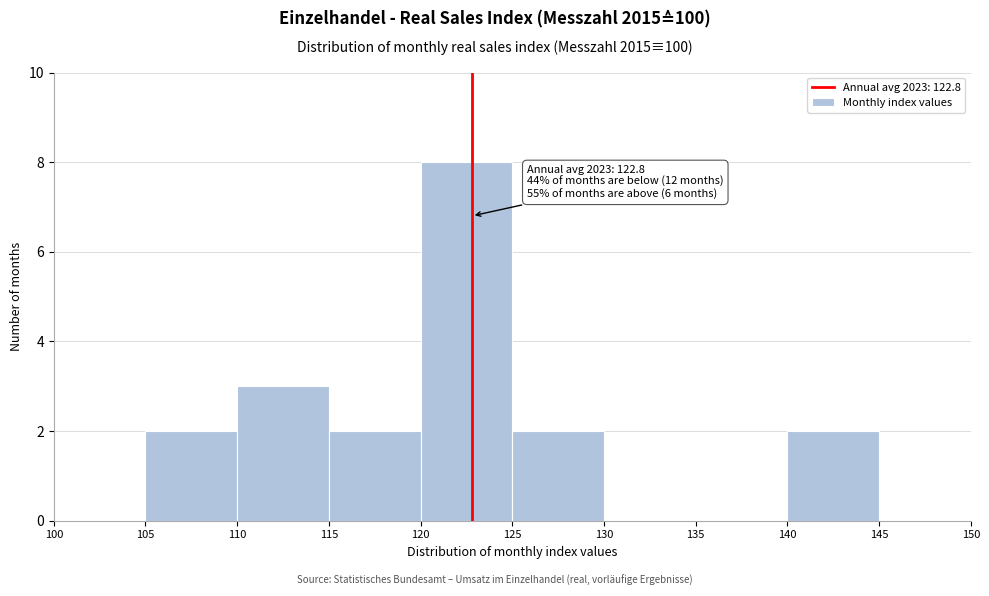

Which range on the x-axis has the tallest bar?

120 to 125